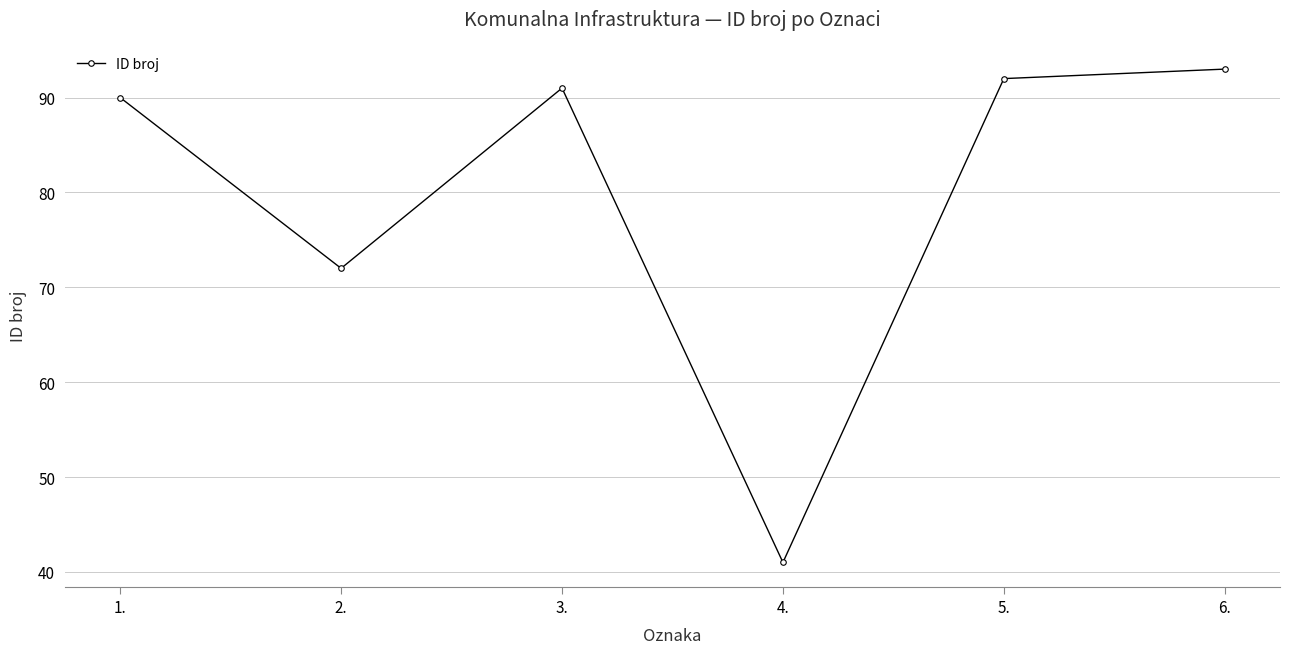

What is the value of the 4th point from the left?

41